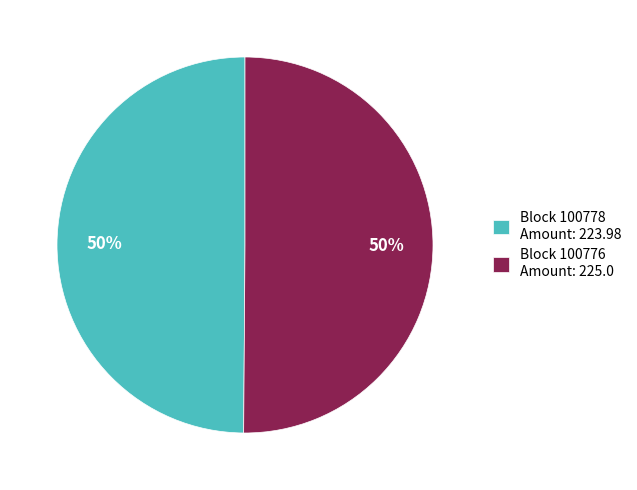

Approximately how many times larger is the value at Block 100778 Amount: 223.98 compared to Block 100776 Amount: 225.0?

1.0